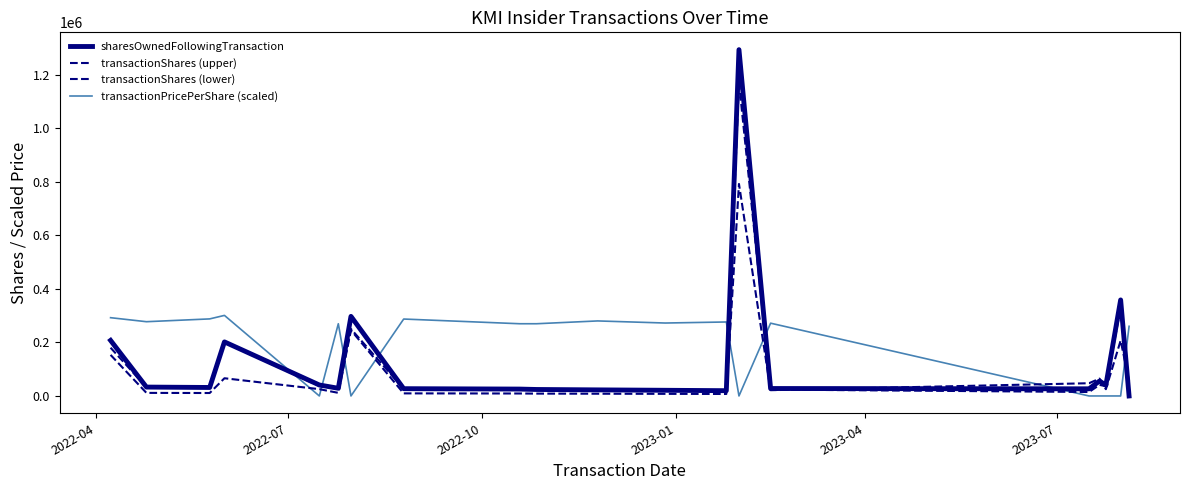

What is the difference between the maximum and minimum values in the transactionShares (lower) series?

1173475.6